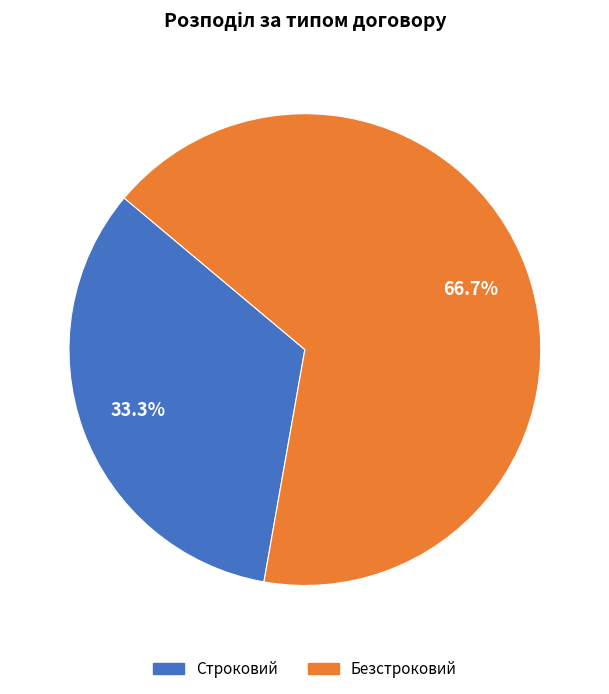

What percentage is the Безстроковий slice, to the nearest percent?

67%